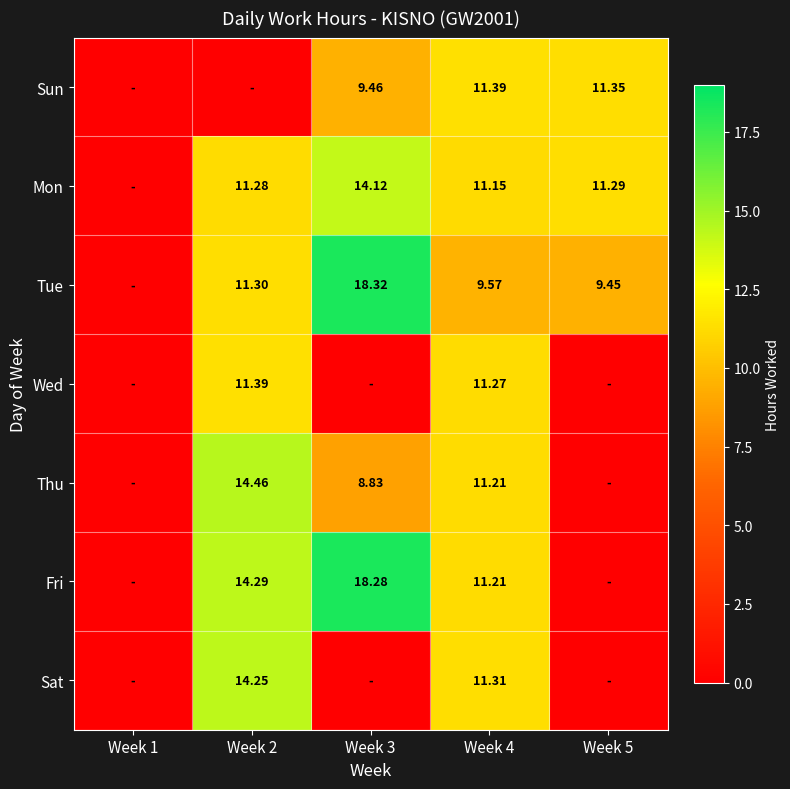

Is it true that Fri equals 5.8 at Week 1?

False